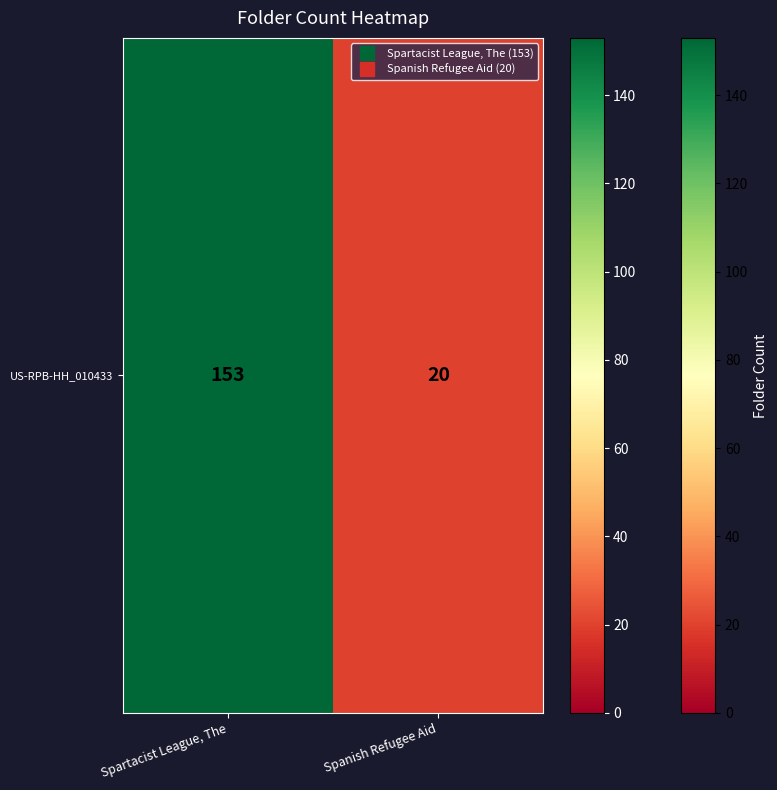

List the labels in order of value, largest first.

Spartacist League, The, Spanish Refugee Aid